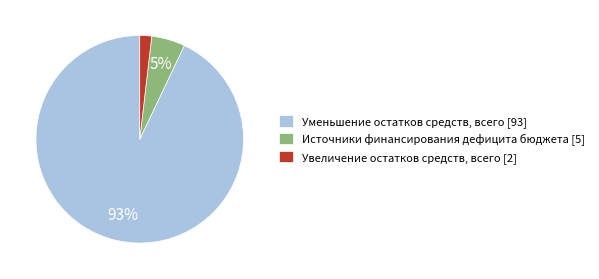

True or false: Источники финансирования дефицита бюджета accounts for 5% of the total.

True